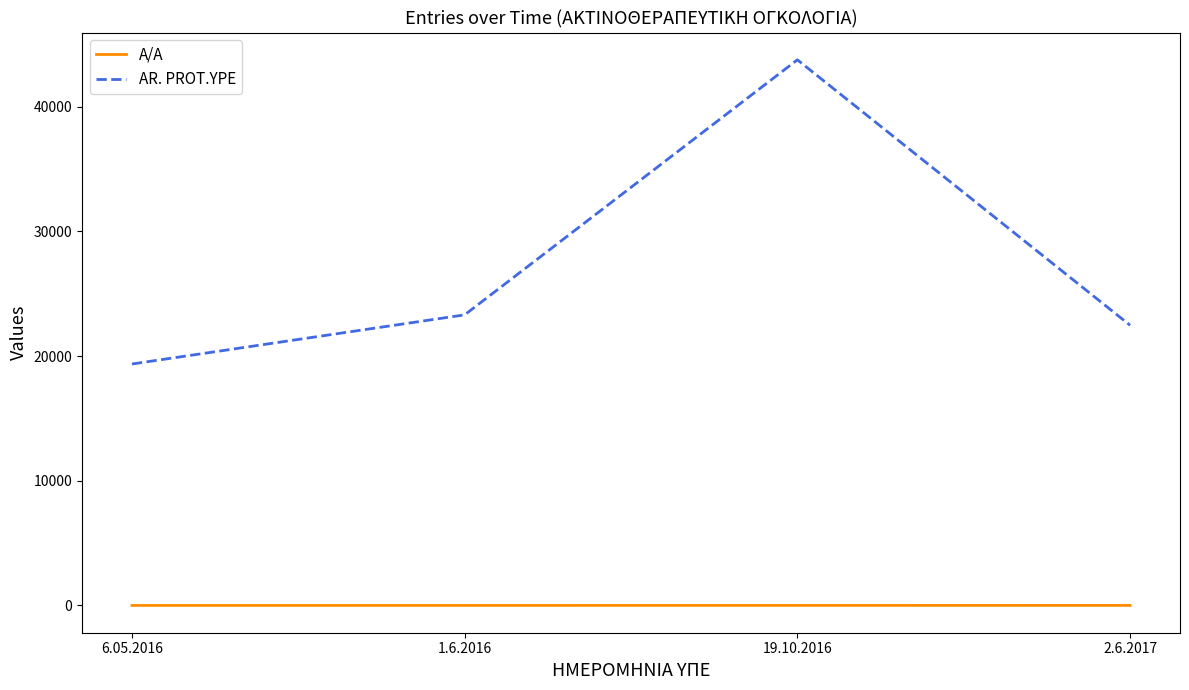

True or false: A/A and AR. PROT.YPE cross at least once.

False